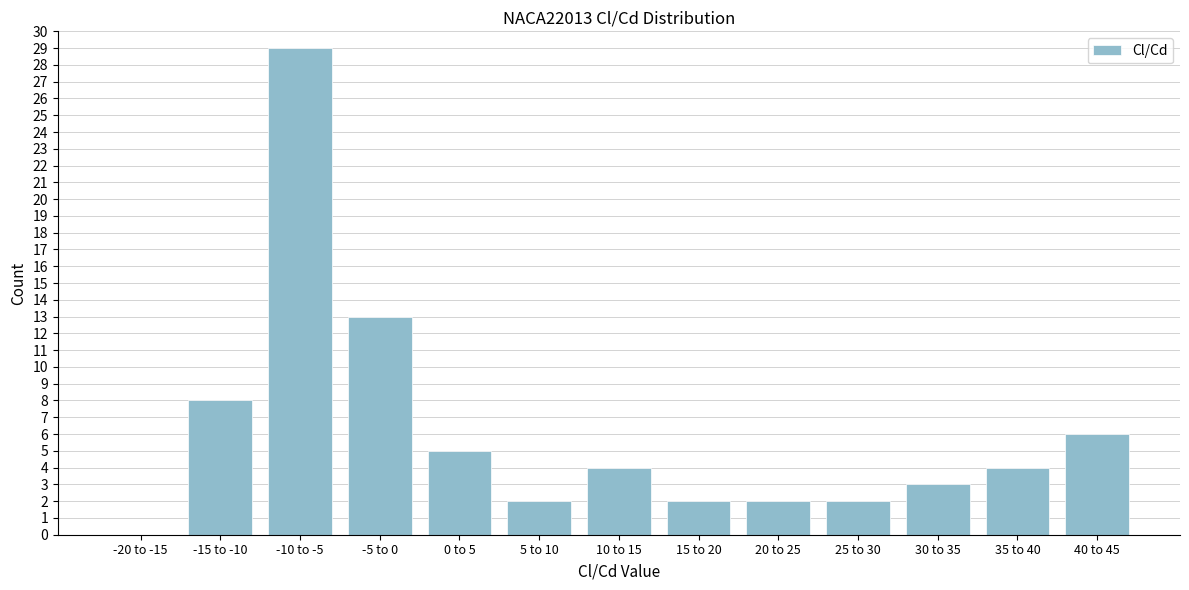

Reading right to left, what are all the values shown in this chart?

40 to 45=6	35 to 40=4	30 to 35=3	25 to 30=2	20 to 25=2	15 to 20=2	10 to 15=4	5 to 10=2	0 to 5=5	-5 to 0=13	-10 to -5=29	-15 to -10=8	-20 to -15=0